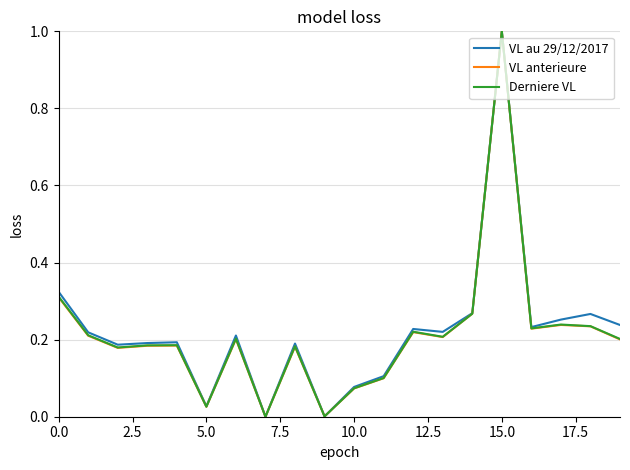

What is the highest value of the Derniere VL series?

1.0